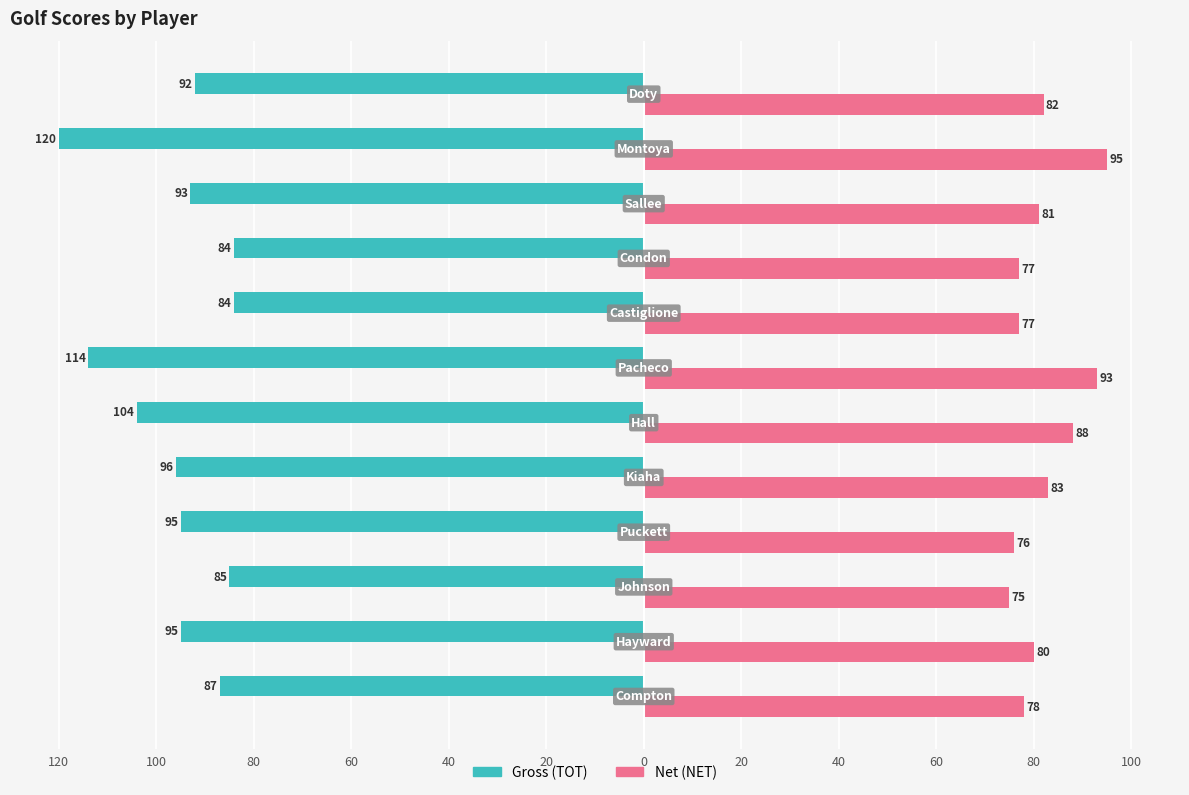

Which series has the widest spread of values?

Gross (TOT)